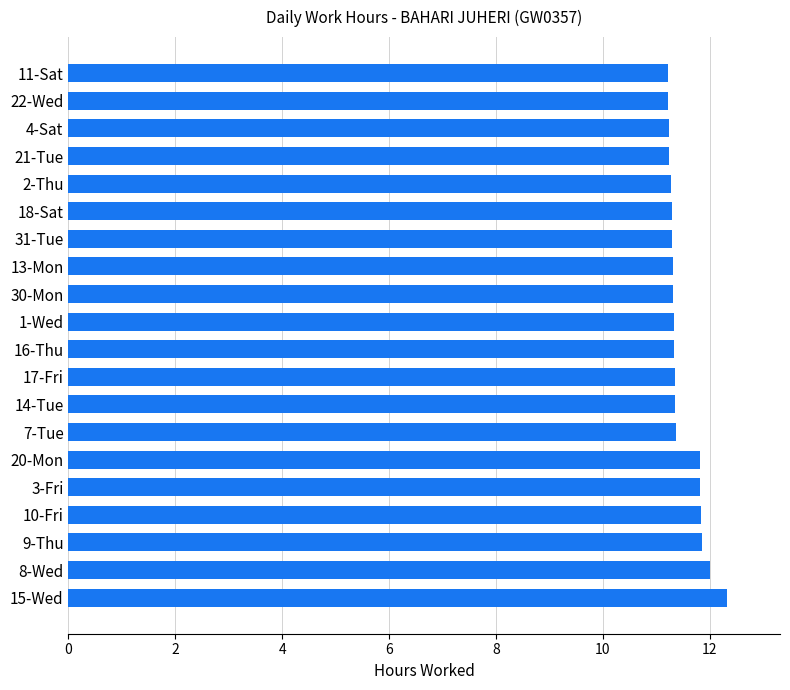

What is the maximum value shown in the chart?

12.3